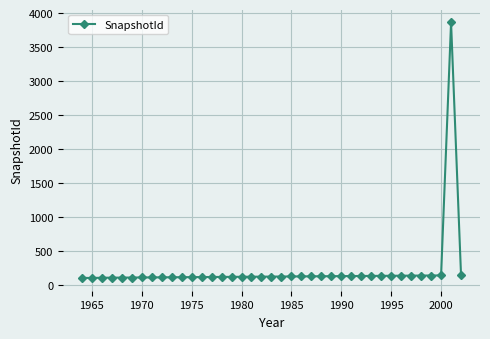

What is the value of the 31st point from the left?

134